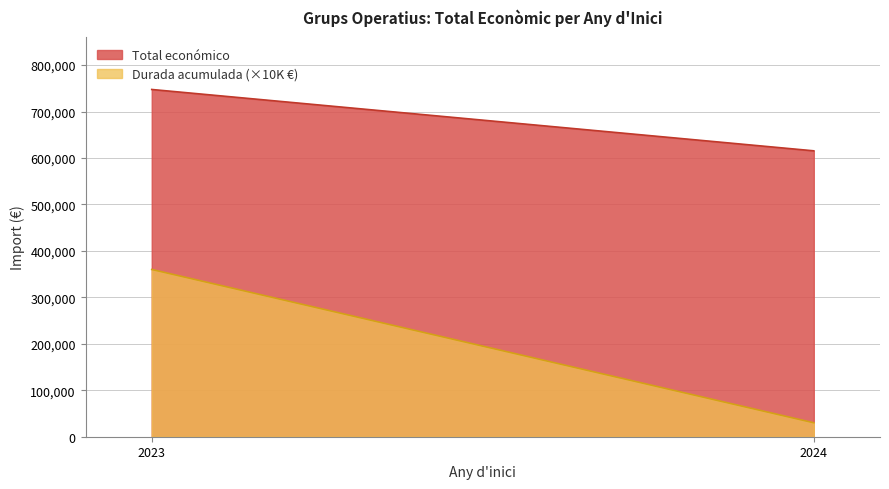

How many series are shown in this chart?

2